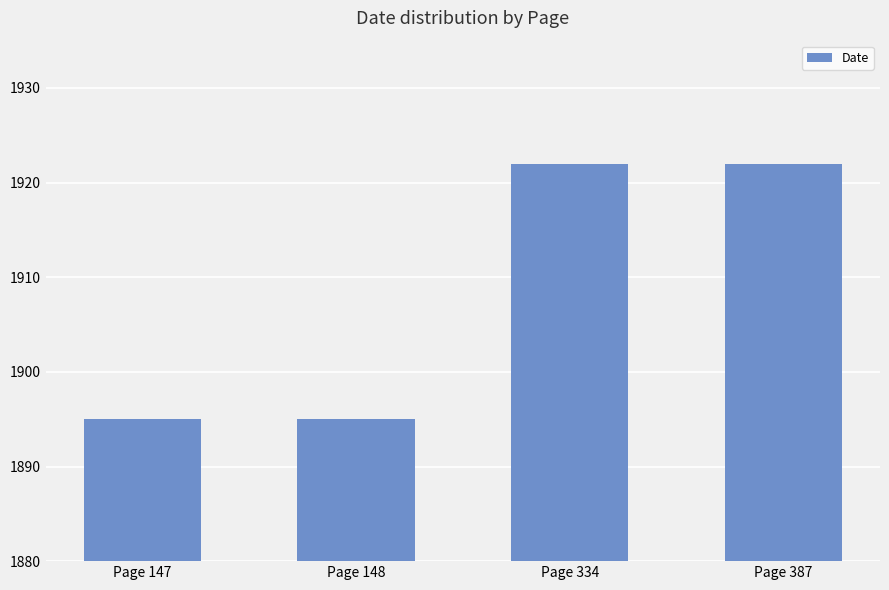

What is the difference between the maximum and second lowest values?

27